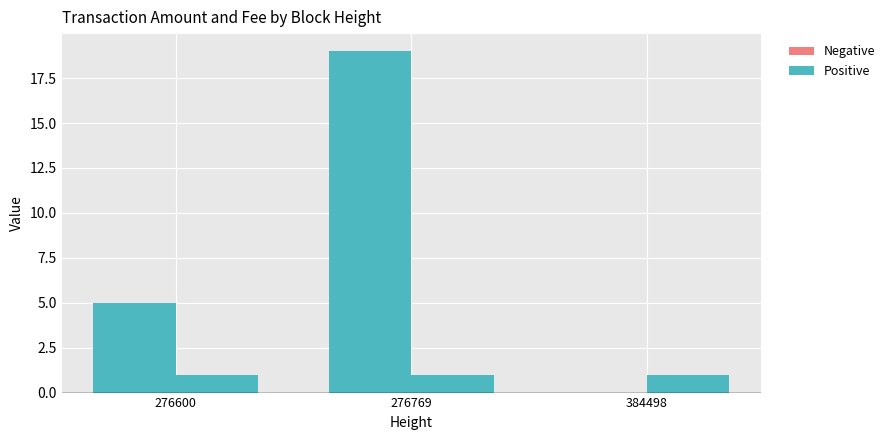

What is the value of the Fee bar at the 1st from the left?

1